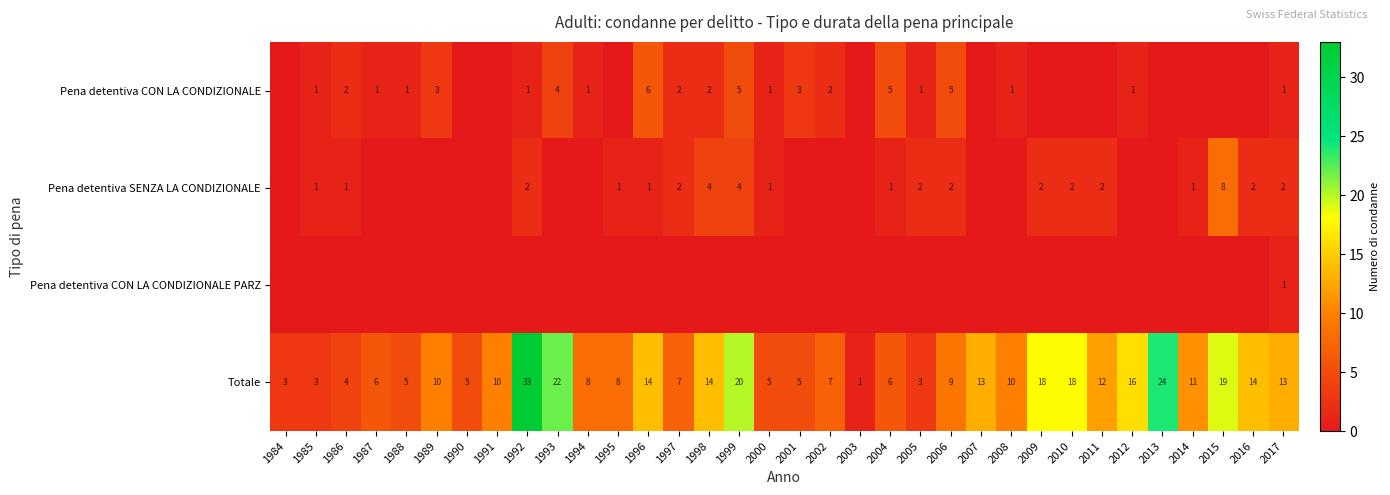

The Totale series shows 1 at 2003. True or false?

True